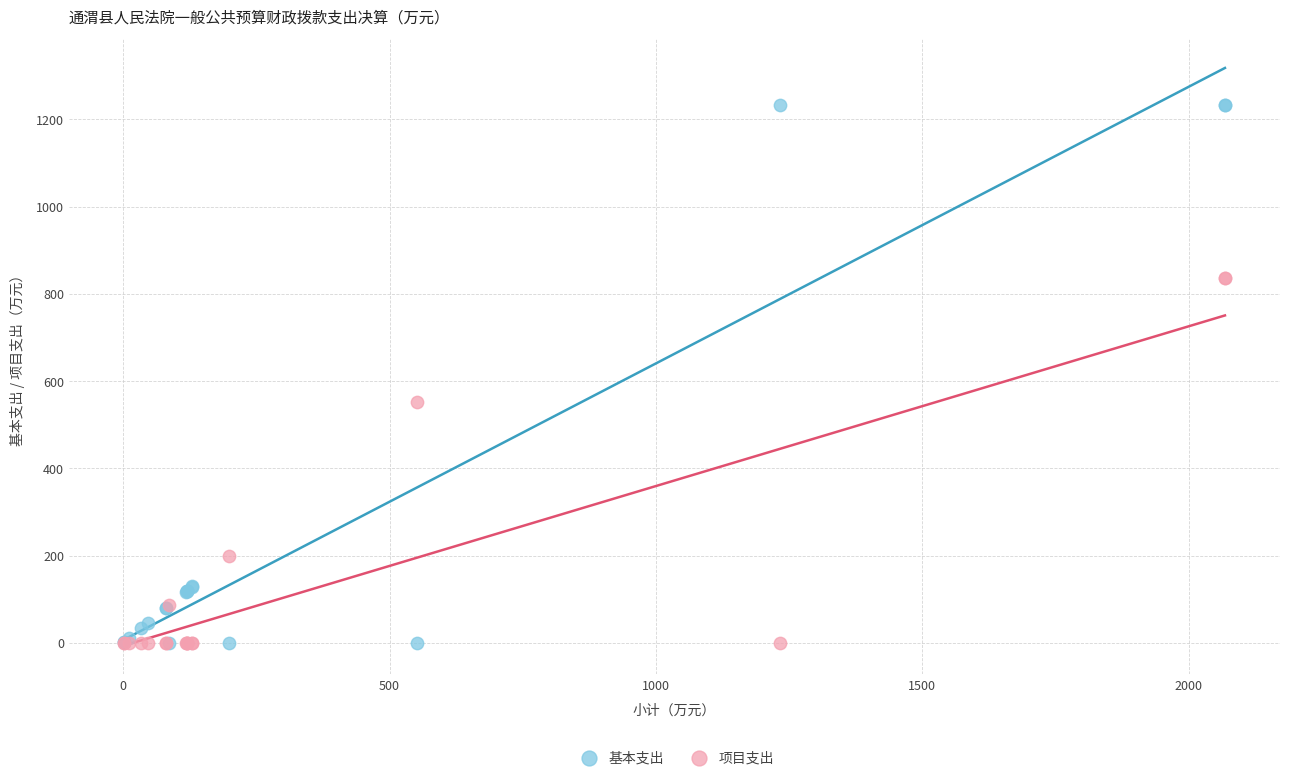

Which series contains the highest Y value?

基本支出